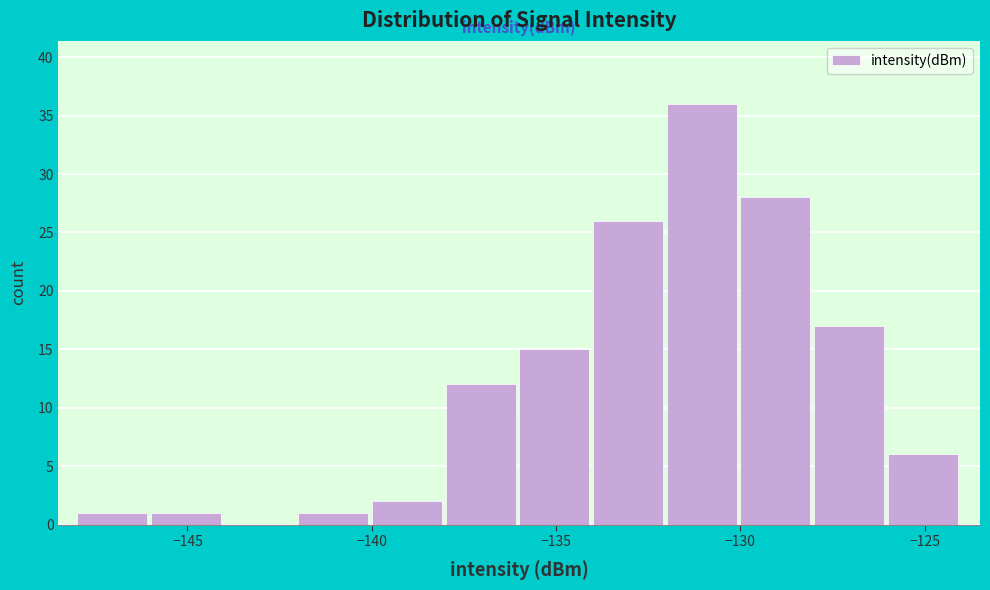

Reading left to right, transcribe this chart: for each bar, give the range it covers on the x-axis and its height. The values are not printed on the chart, so give them approximately, as read against the axis.

-148 to -146: 1
-146 to -144: 1
-144 to -142: 0
-142 to -140: 1
-140 to -138: 2
-138 to -136: 12
-136 to -134: 15
-134 to -132: 26
-132 to -130: 36
-130 to -128: 28
-128 to -126: 17
-126 to -124: 6